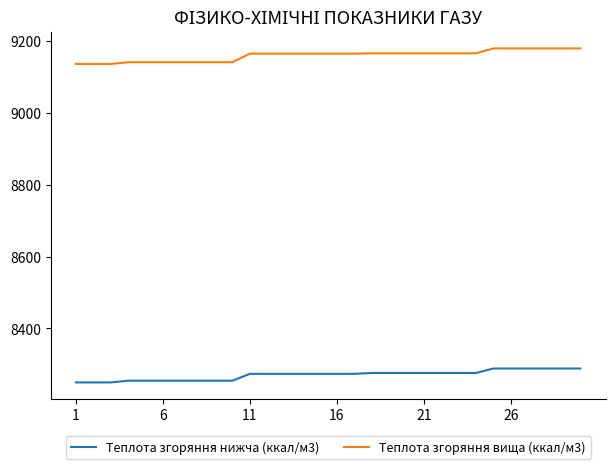

List the series in order of their overall mean, lowest first.

Теплота згоряння нижча (ккал/м3), Теплота згоряння вища (ккал/м3)